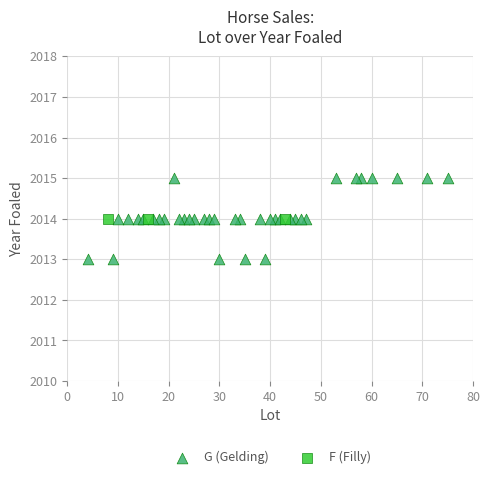

Which series reaches the maximum Y coordinate?

G (Gelding)